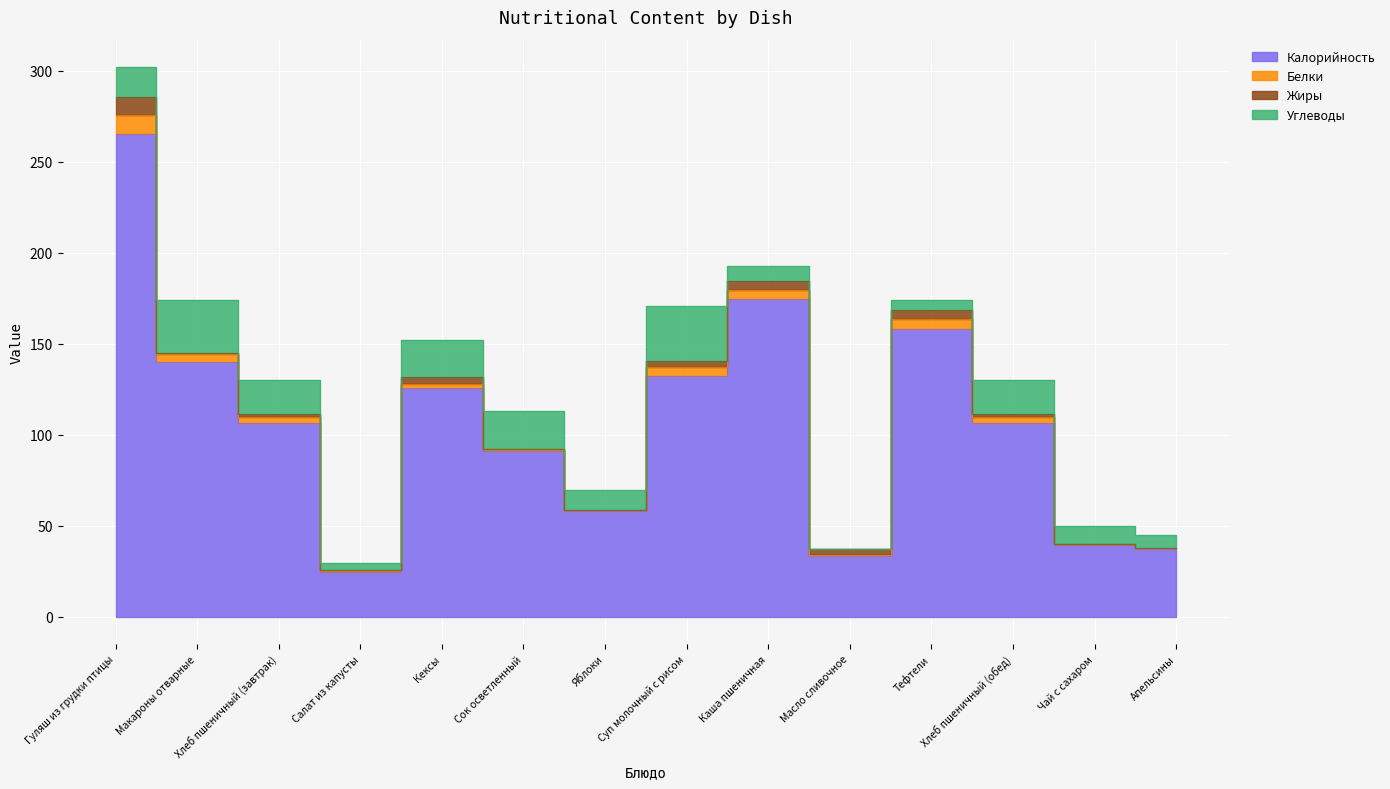

Reading left to right, extract all data points from this chart.

Калорийность: Гуляш из грудки птицы=265.2	Макароны отварные=140.0	Хлеб пшеничный (завтрак)=106.4	Салат из капусты=24.4	Кексы=125.7	Сок осветленный=90.8	Яблоки=58.0	Суп молочный с рисом=132.4	Каша пшеничная=174.3	Масло сливочное=33.6	Тефтели=158.0	Хлеб пшеничный (обед)=106.4	Чай с сахаром=39.9	Апельсины=36.9
Белки: Гуляш из грудки птицы=10.5	Макароны отварные=4.4	Хлеб пшеничный (завтрак)=3.5	Салат из капусты=1.3	Кексы=1.8	Сок осветленный=1.1	Яблоки=0.3	Суп молочный с рисом=4.8	Каша пшеничная=5.4	Масло сливочное=0.0	Тефтели=5.7	Хлеб пшеничный (обед)=3.5	Чай с сахаром=0.0	Апельсины=0.8
Жиры: Гуляш из грудки птицы=10.0	Макароны отварные=0.5	Хлеб пшеничный (завтрак)=1.3	Салат из капусты=0.0	Кексы=4.3	Сок осветленный=0.0	Яблоки=0.0	Суп молочный с рисом=3.2	Каша пшеничная=4.7	Масло сливочное=3.8	Тефтели=4.9	Хлеб пшеничный (обед)=1.3	Чай с сахаром=0.0	Апельсины=0.0
Углеводы: Гуляш из грудки птицы=16.2	Макароны отварные=29.0	Хлеб пшеничный (завтрак)=18.7	Салат из капусты=3.8	Кексы=20.0	Сок осветленный=21.4	Яблоки=11.4	Суп молочный с рисом=30.1	Каша пшеничная=8.1	Масло сливочное=0.0	Тефтели=5.2	Хлеб пшеничный (обед)=18.7	Чай с сахаром=10.0	Апельсины=7.0